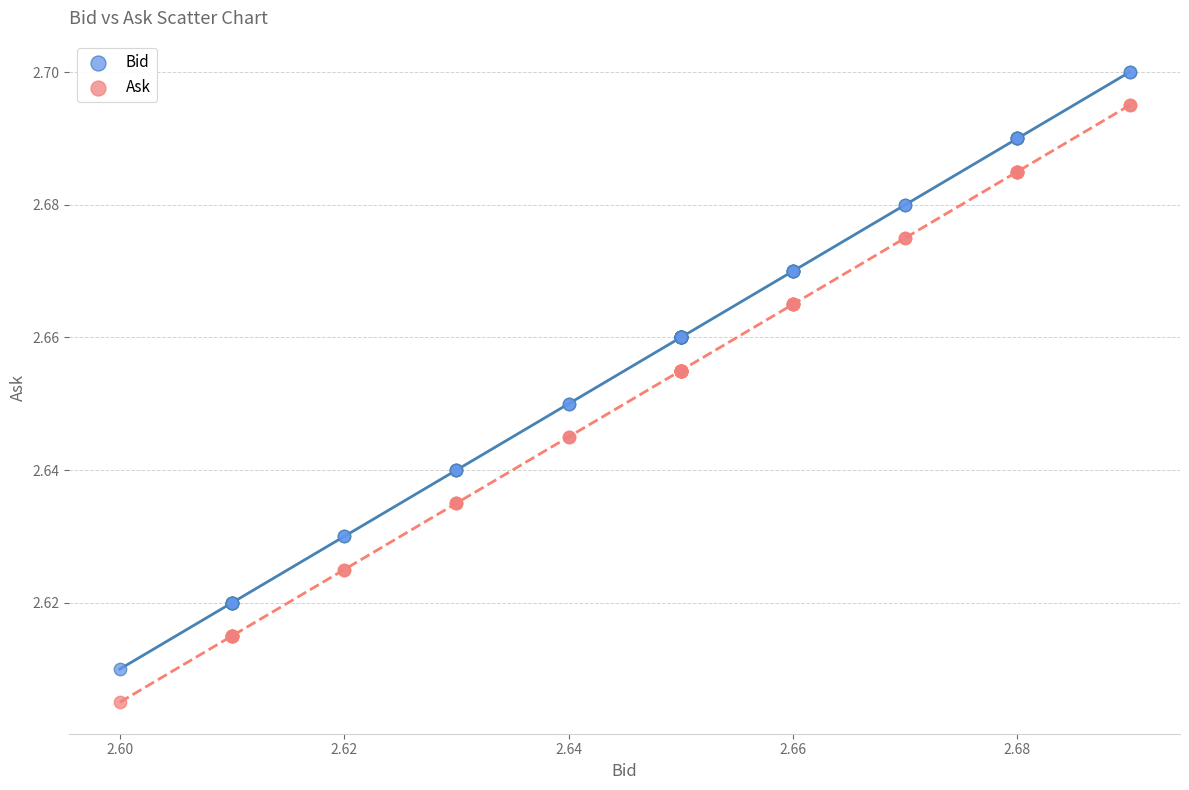

Which series reaches the minimum Y coordinate?

Ask